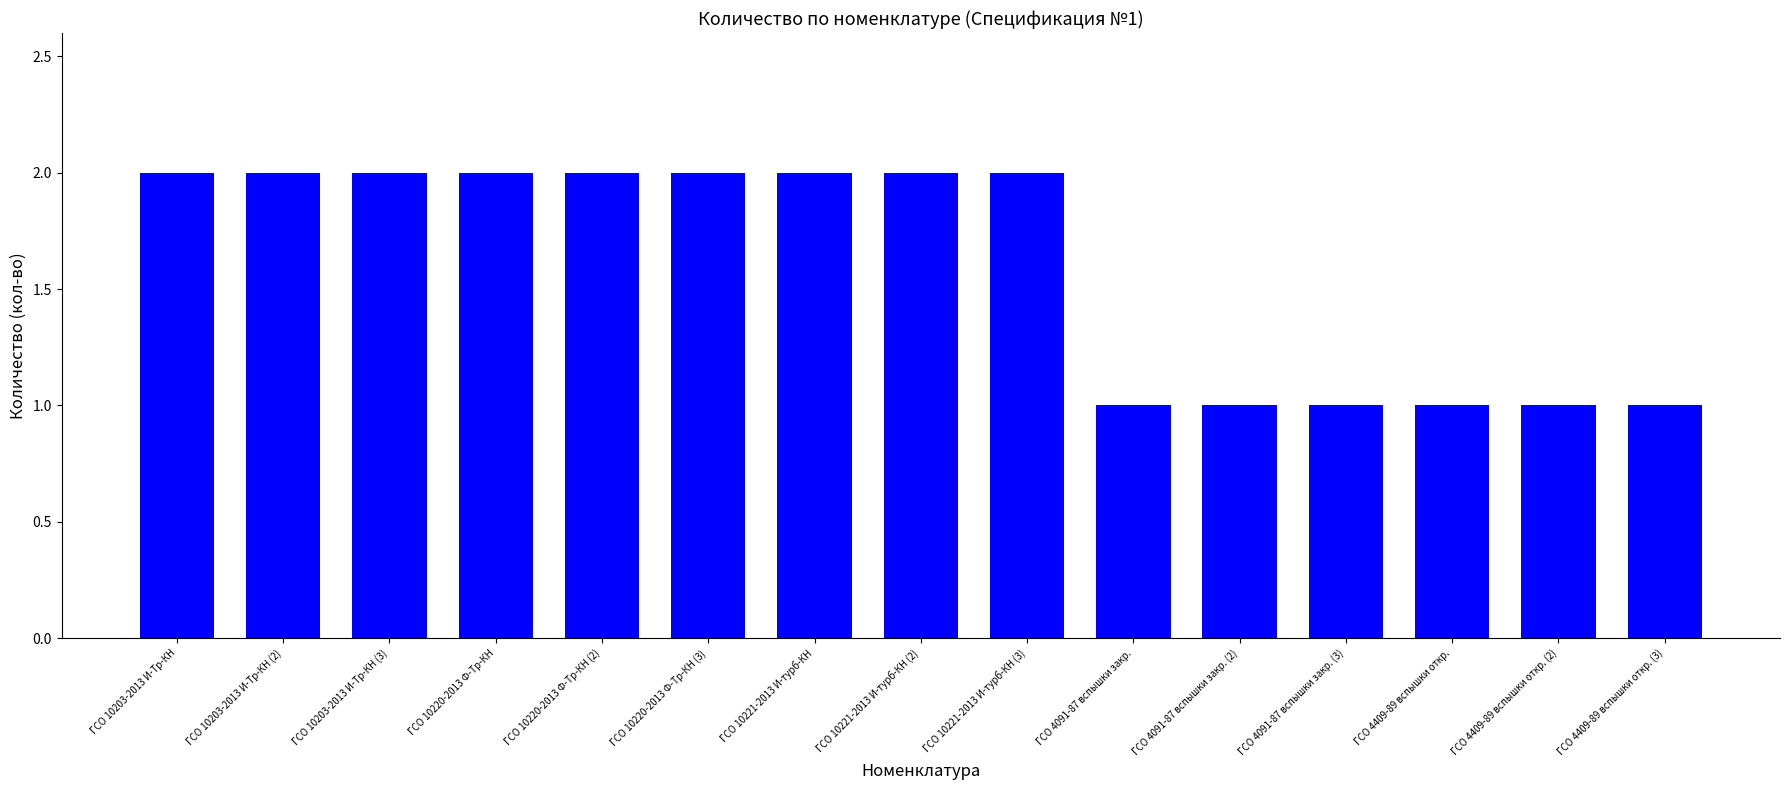

The value at ГСО 10221-2013 И-турб-КН (2) is 3. True or false?

False